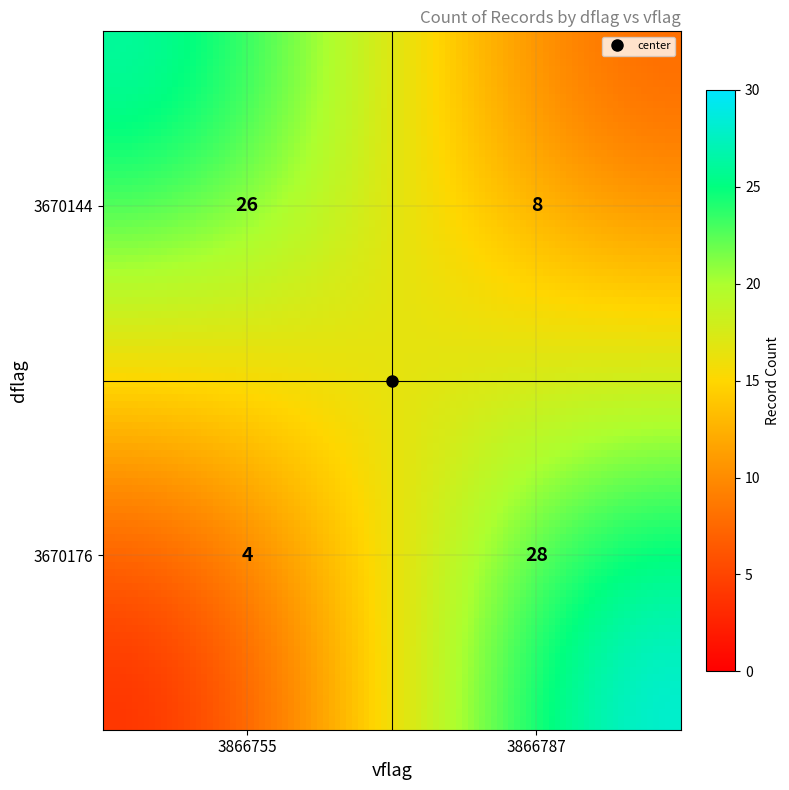

List the series in order of their overall mean, highest first.

3670144, 3670176